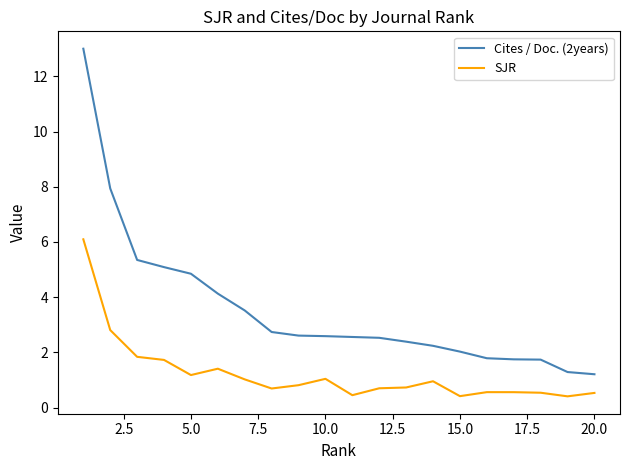

What is the maximum value for SJR?

6.1